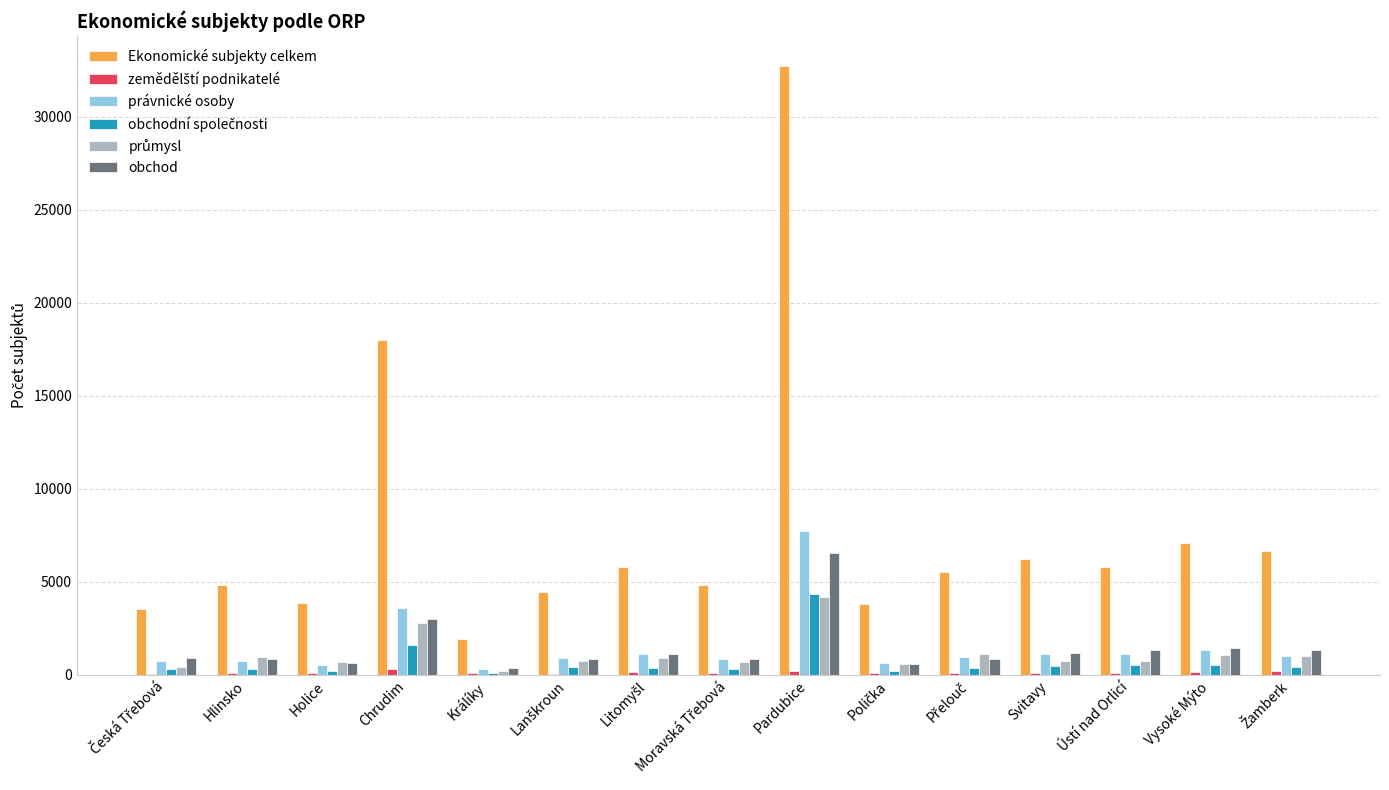

At which category is the sum across all series the highest?

Pardubice